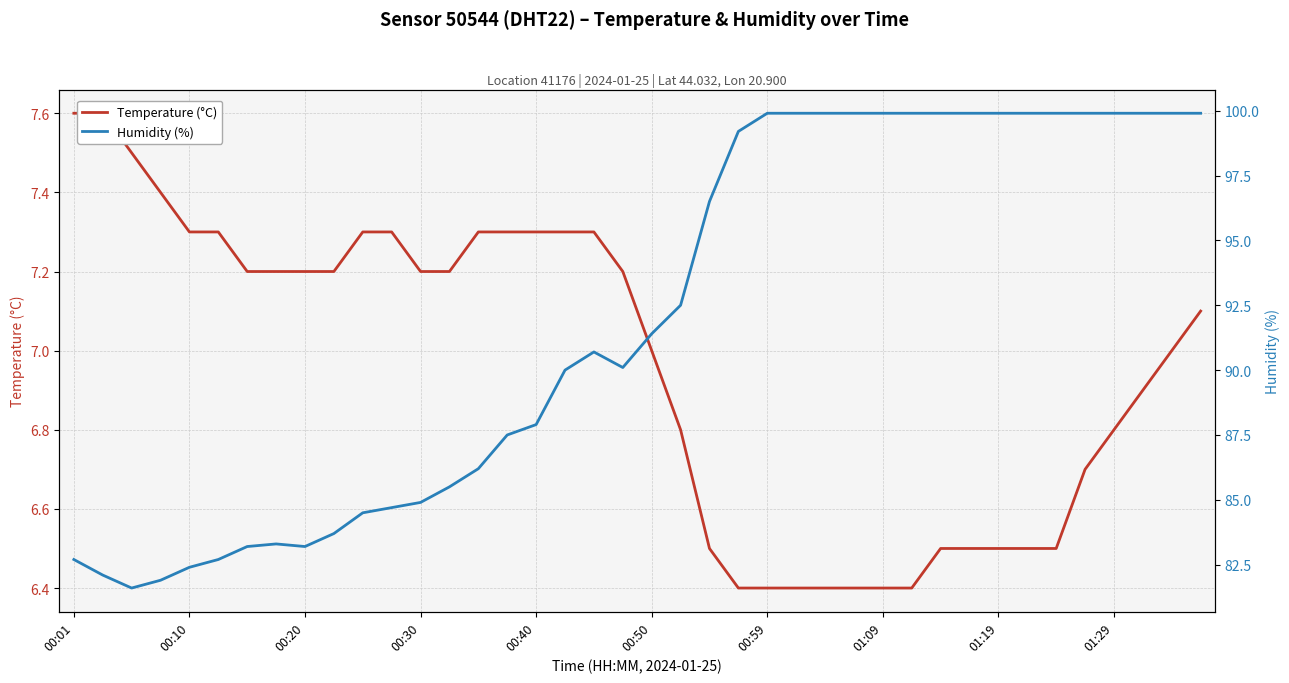

At which category does the chart reach its peak across all series?

00:59